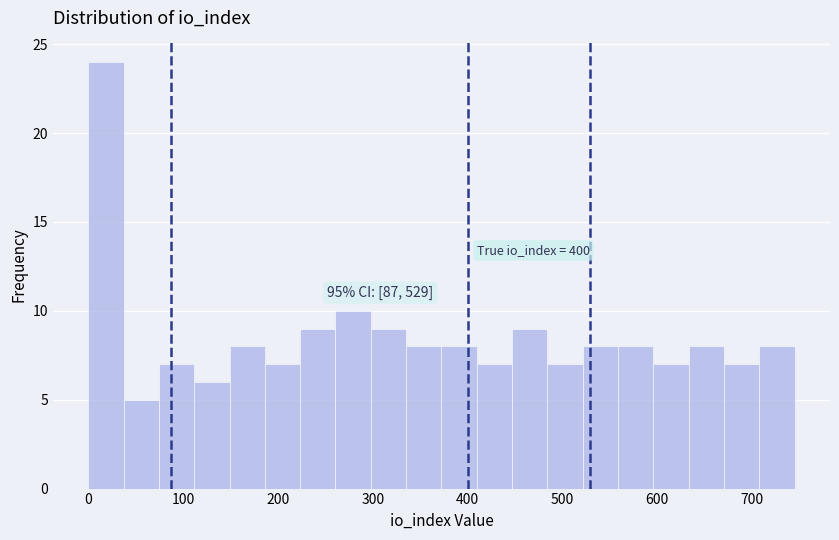

Around what value on the x-axis is the tallest bar? Give the approximate position of its centre, as read against the axis.

20